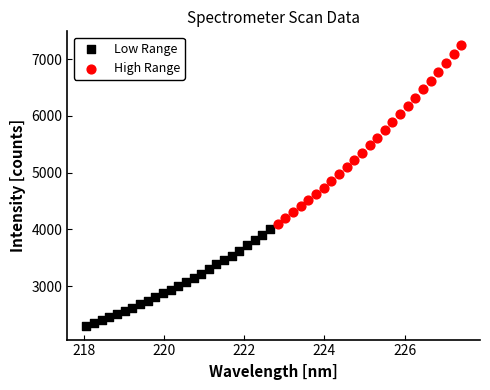

Which series reaches the maximum Y coordinate?

High Range